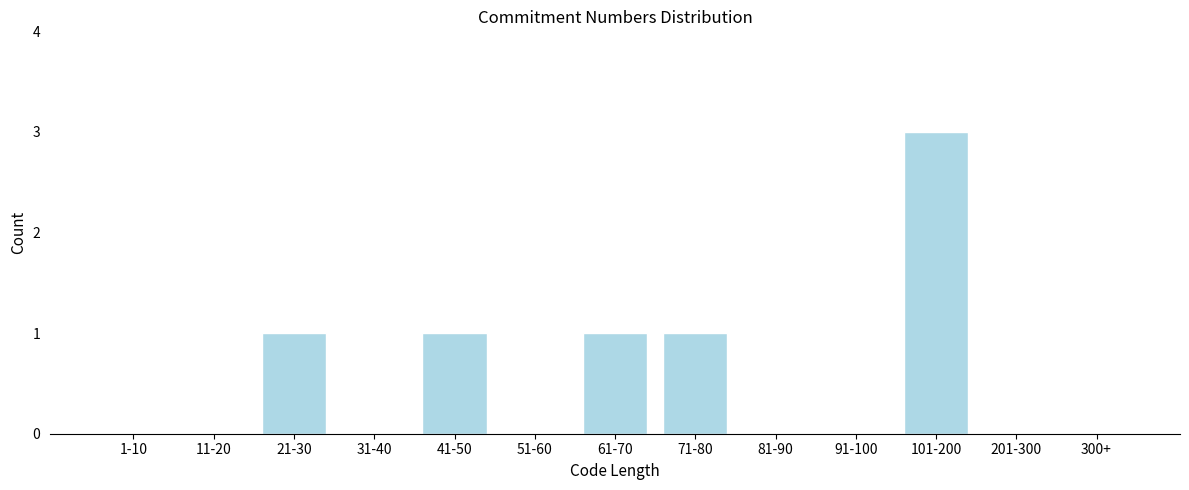

Reading left to right, extract all data points from this chart.

1-10=0	11-20=0	21-30=1	31-40=0	41-50=1	51-60=0	61-70=1	71-80=1	81-90=0	91-100=0	101-200=3	201-300=0	300+=0